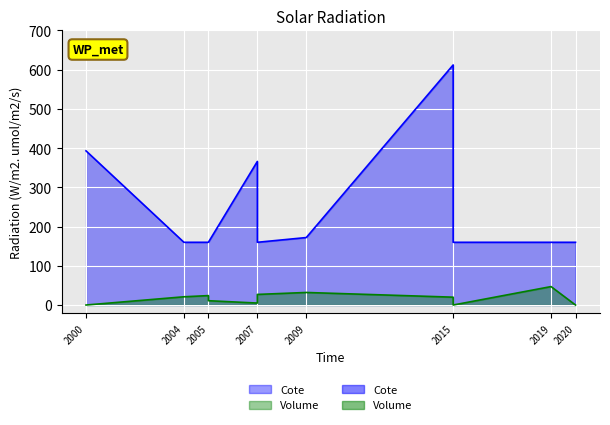

Which series changed the most between 2005 and 2015?

Cote